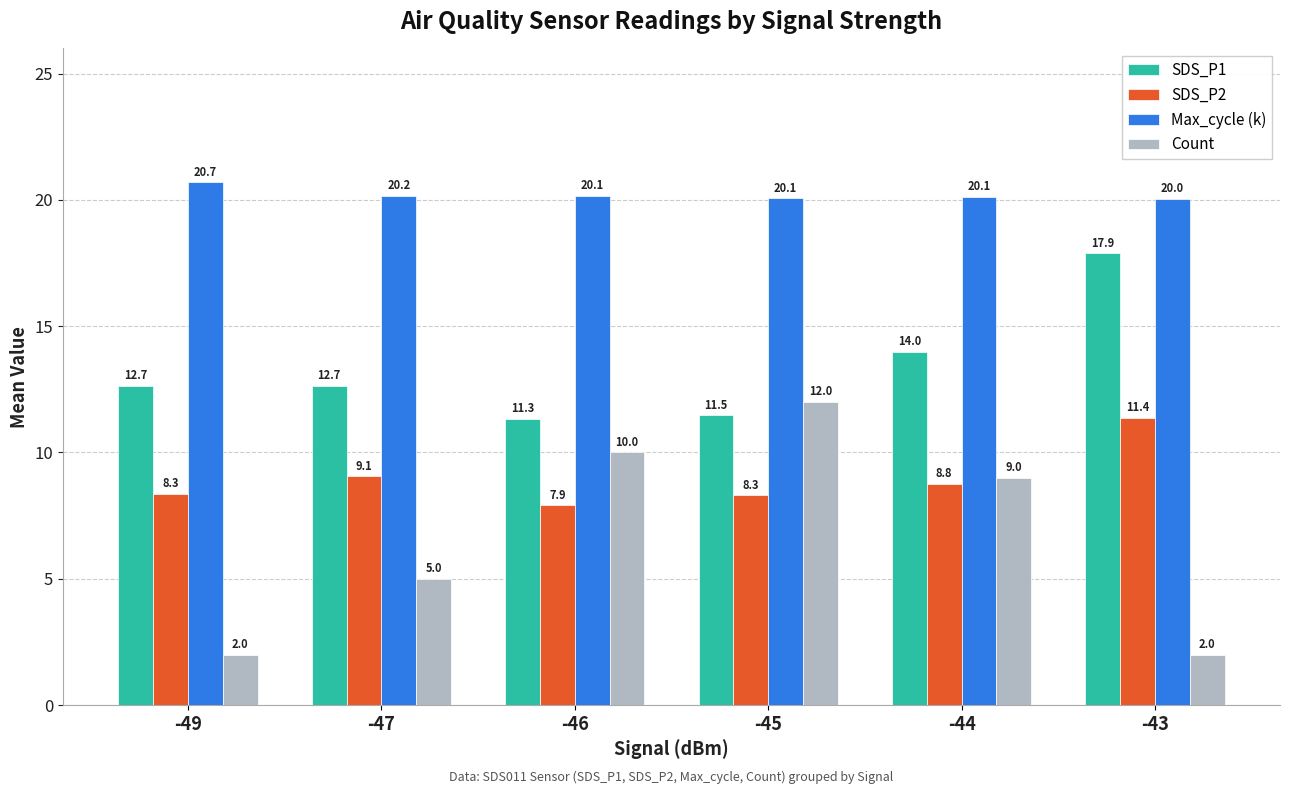

Rank the series by their average value, from highest to lowest.

Max_cycle (k), SDS_P1, SDS_P2, Count